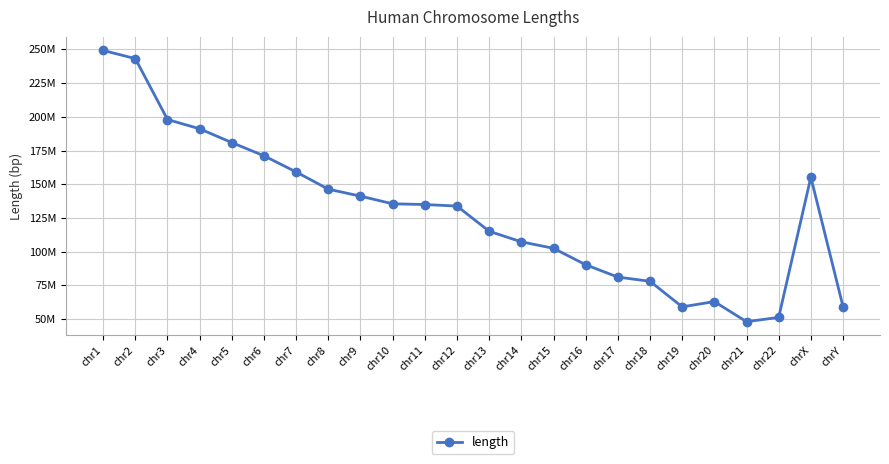

What value does the data have at chr4, to the nearest 10?

191154280